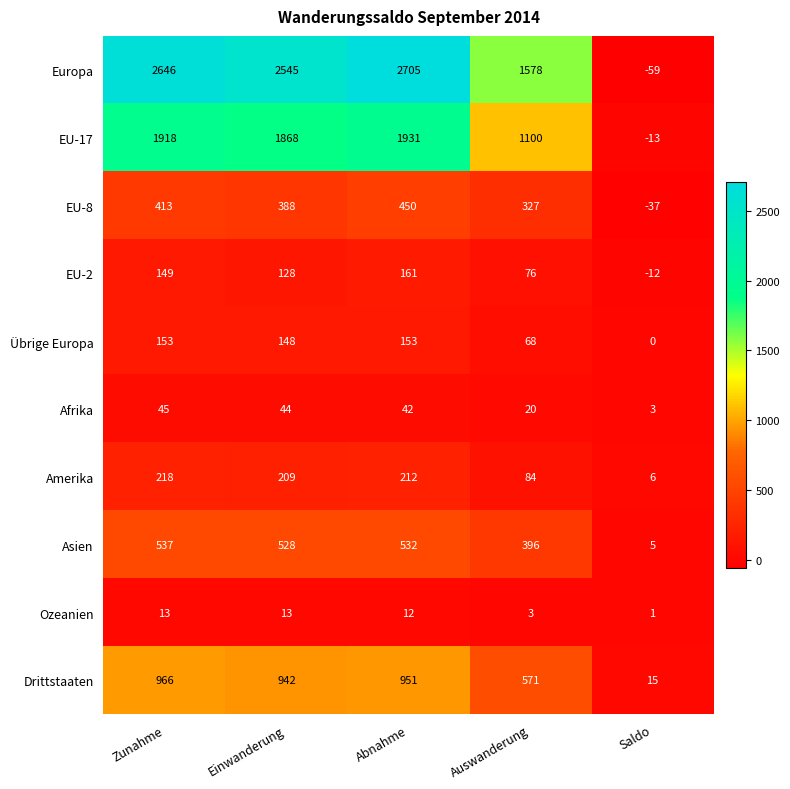

Which series has the widest spread of values?

Europa